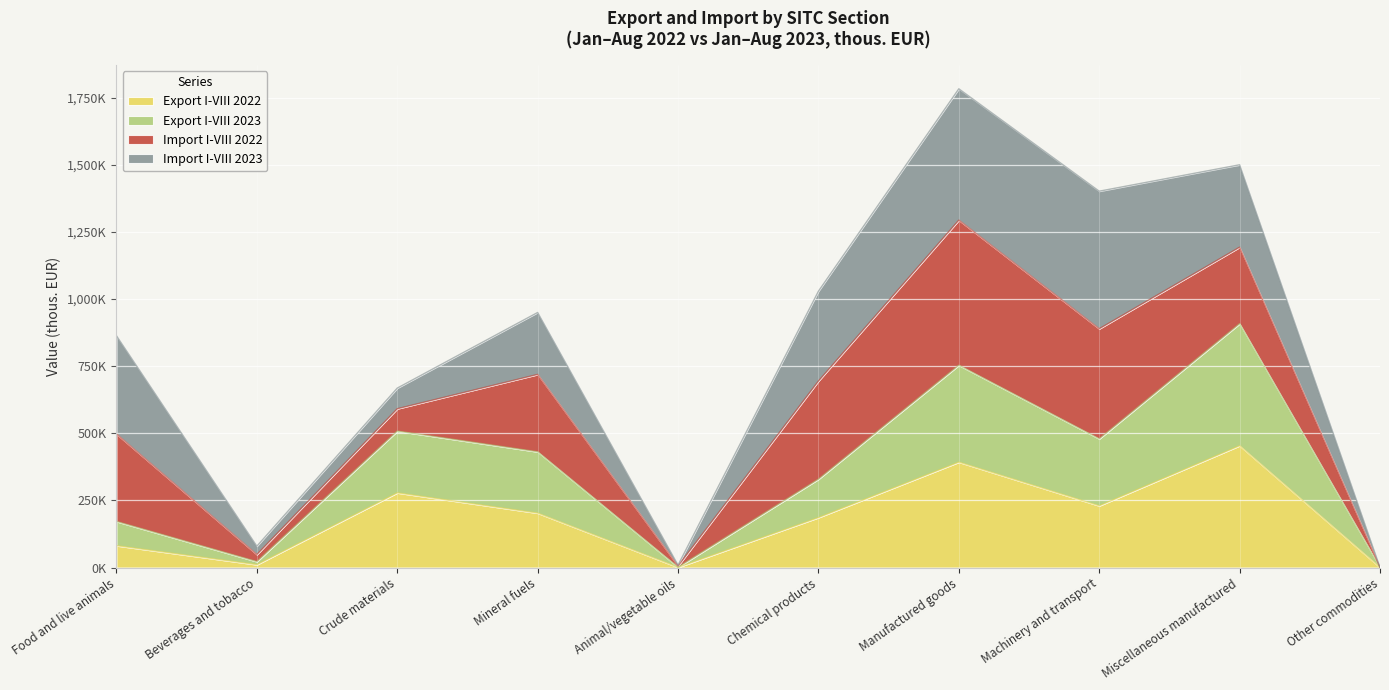

What is the label of the 10th point from the right?

Food and live animals